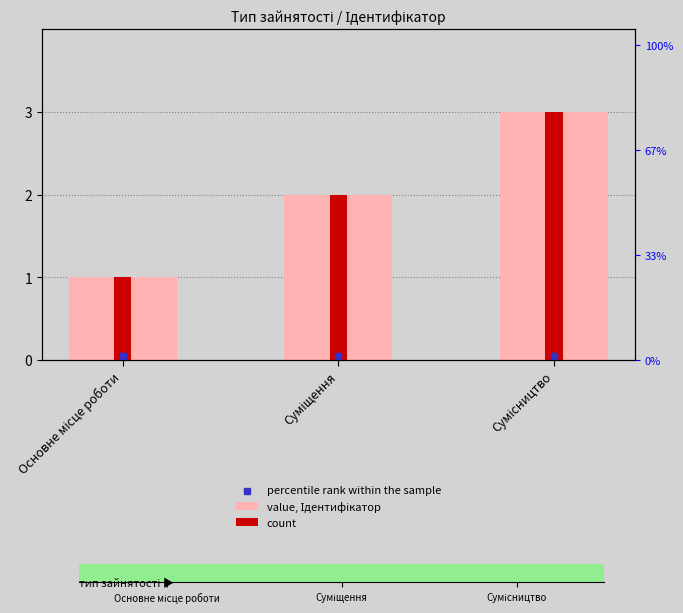

Which series has the widest spread of Y values?

value, Ідентифікатор